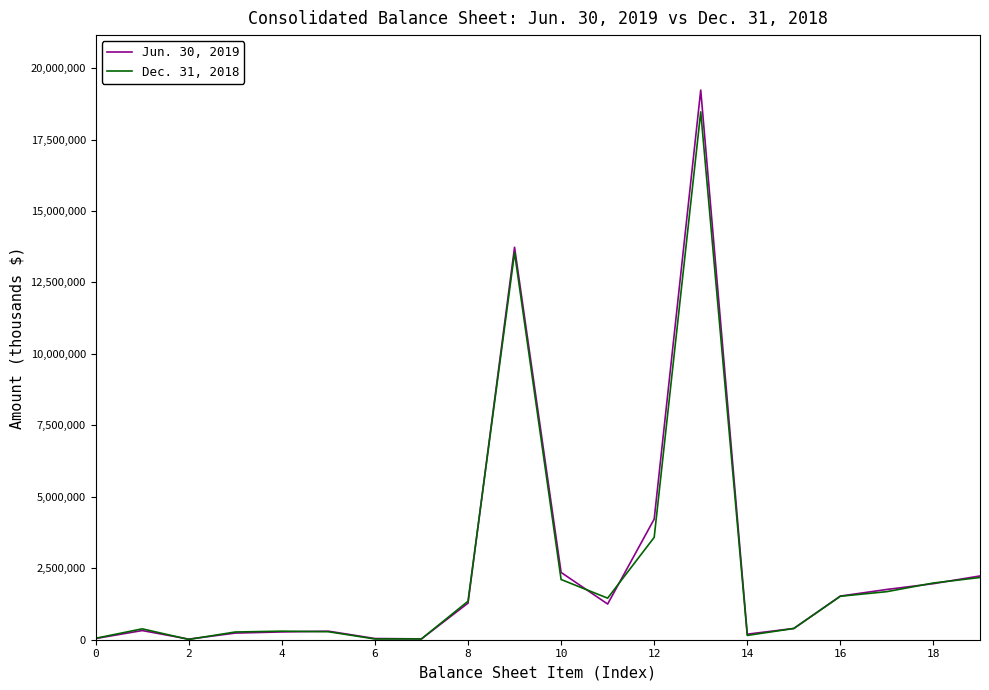

What is the greatest value displayed?

19230800